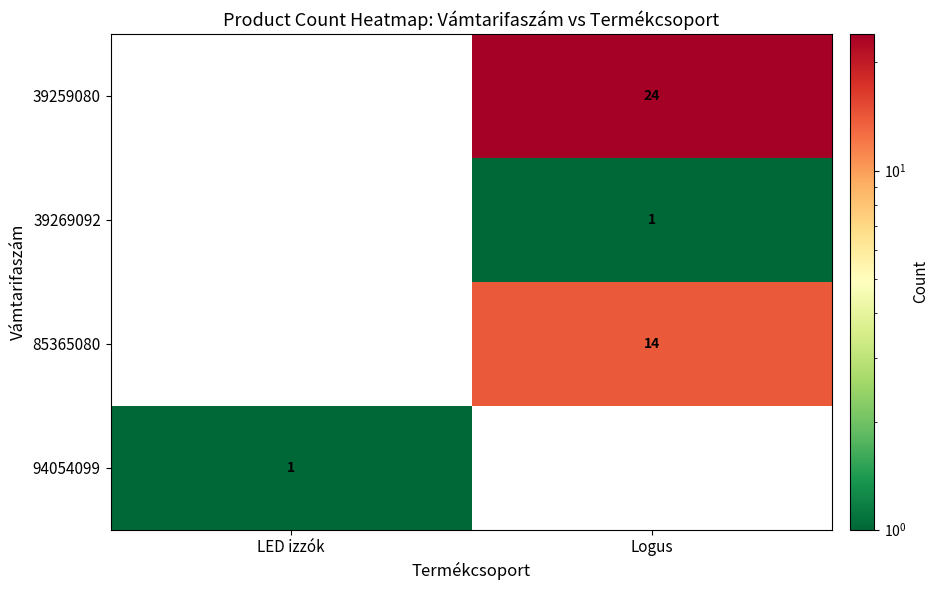

True or false: 39259080 has a value of 7 at Logus.

False